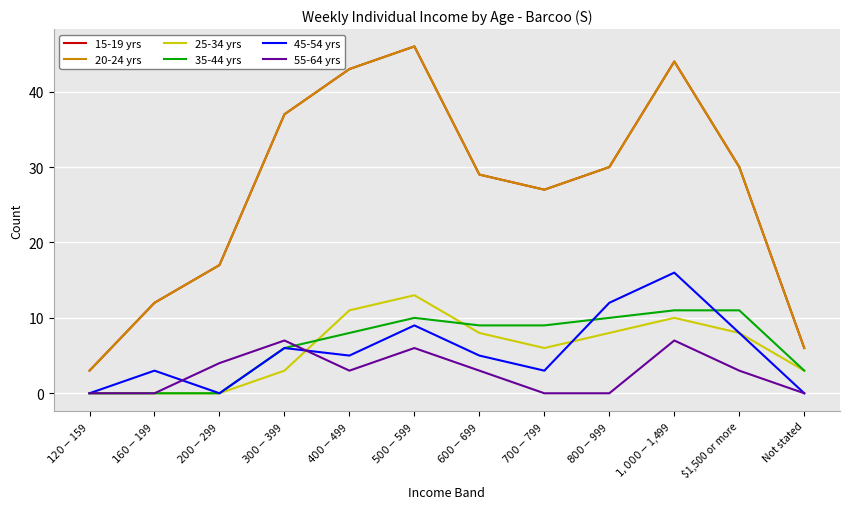

What position from the right is $400-$499?

8